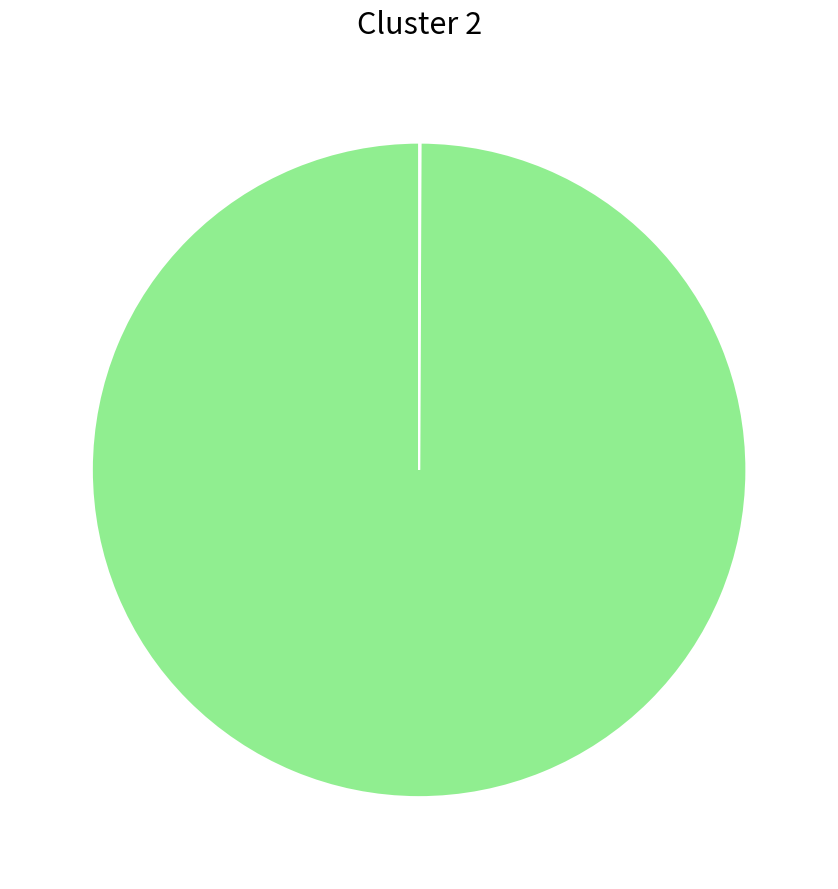

Count the number of slices in the pie.

7